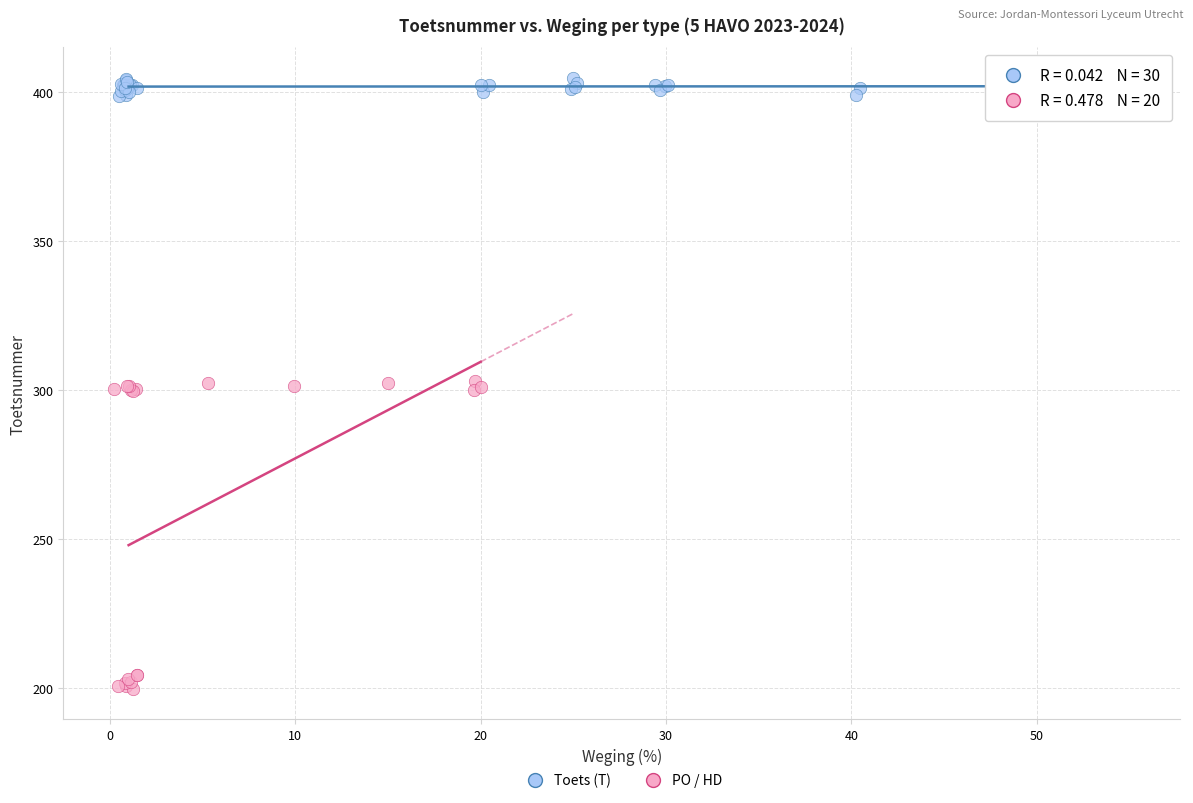

Which series has the widest spread of Y values?

PO / HD